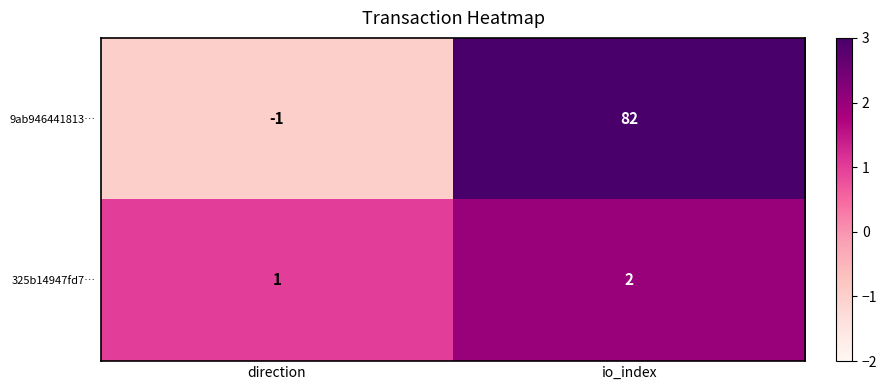

Is it true that 9ab946441813… equals 33 at io_index?

False